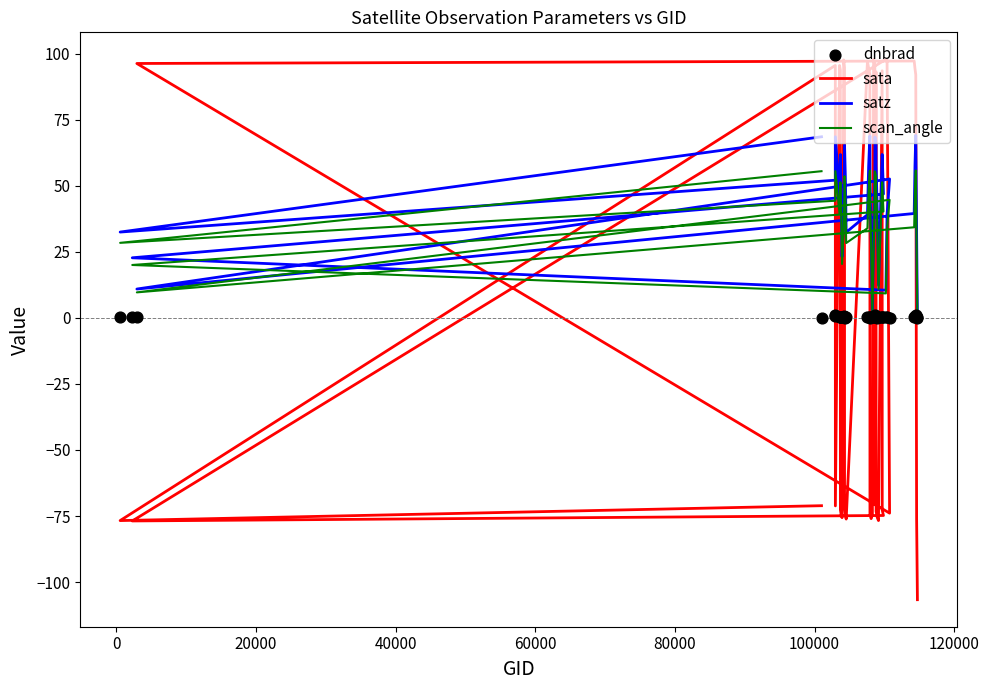

Which series has the largest Y range (max minus min)?

sata